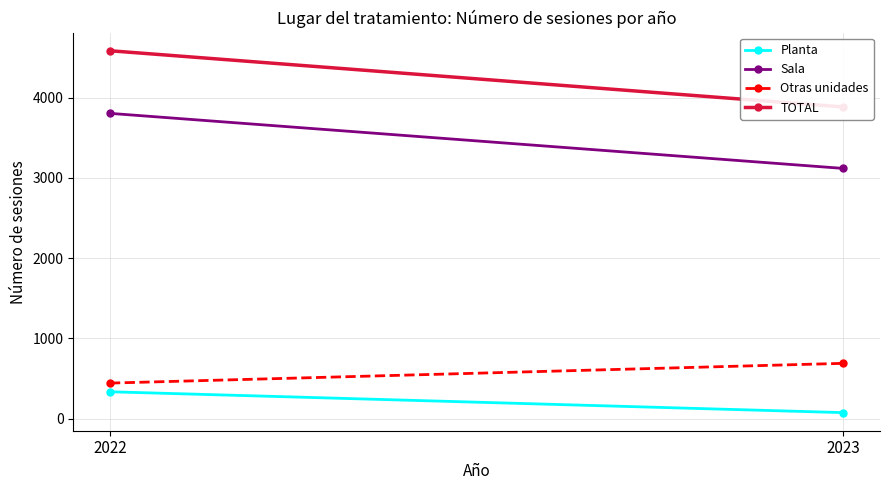

What is the maximum value shown in the chart?

4584